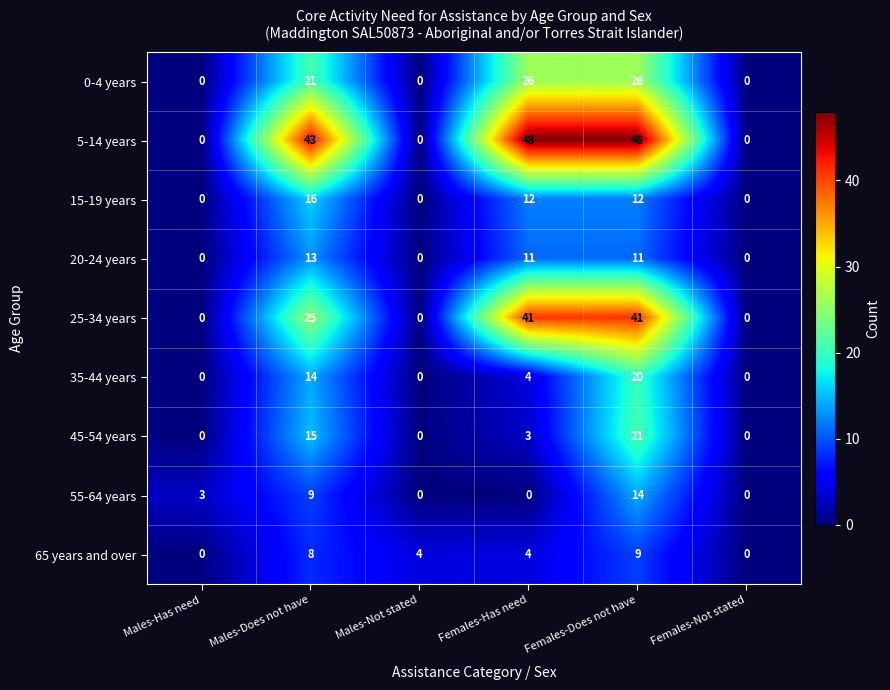

Count the 5-14 years values in the range 0 to 48.

6